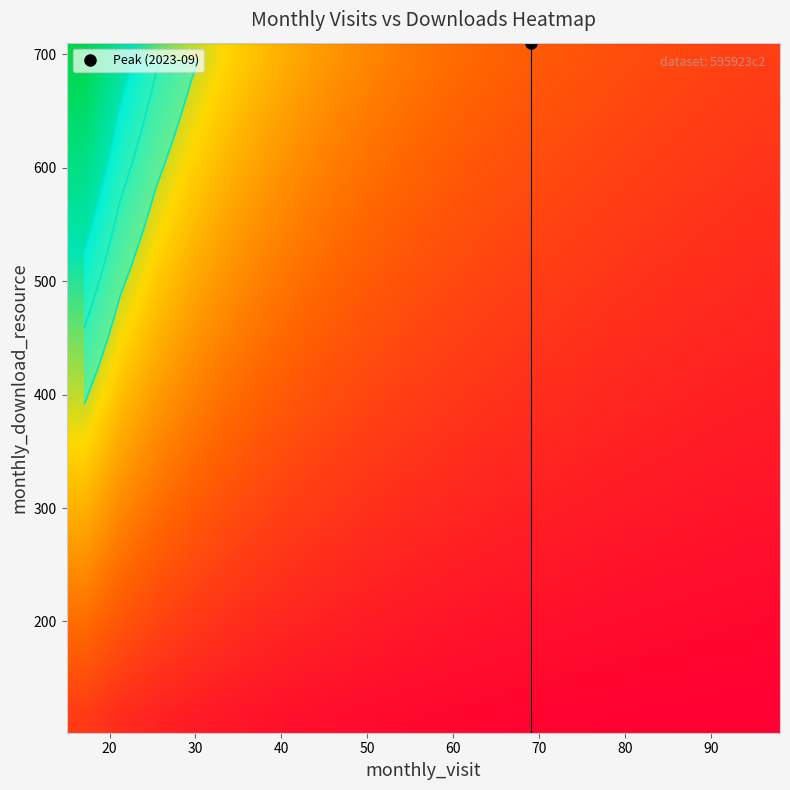

What is the maximum value shown in the chart?

1.0